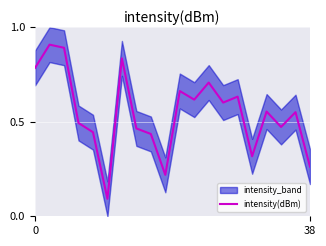

Reading left to right, list all the values displayed in this chart.

0.8	0.9	0.9	0.5	0.4	0.1	0.8	0.5	0.4	0.2	0.7	0.6	0.7	0.6	0.6	0.3	0.6	0.5	0.6	0.3